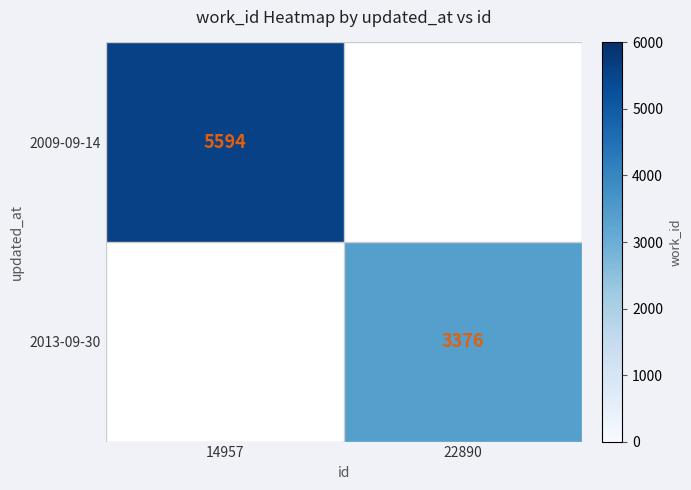

Is the value of 2009-09-14 at 14957 greater than the value of 2013-09-30 at 14957?

No